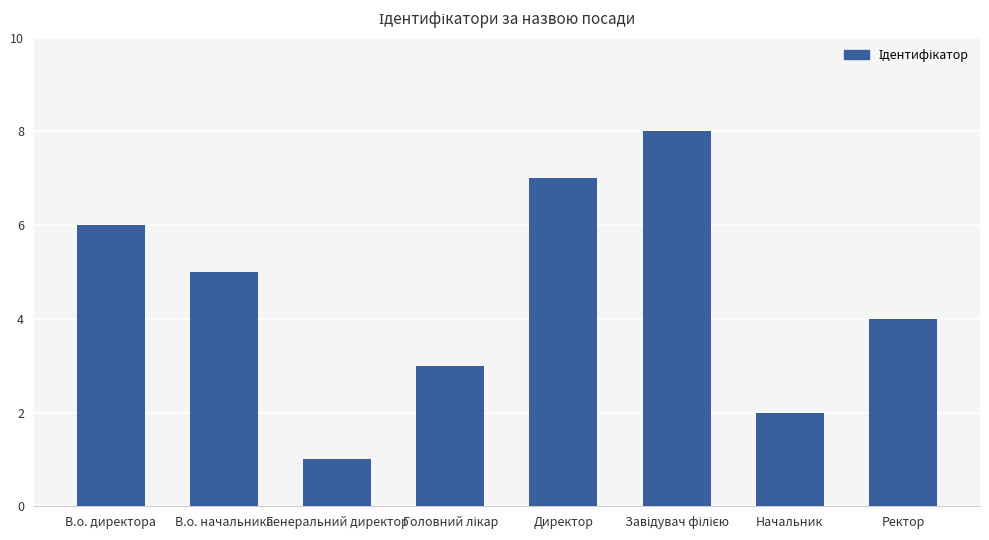

Which has a higher value, Ректор or Начальник?

Ректор